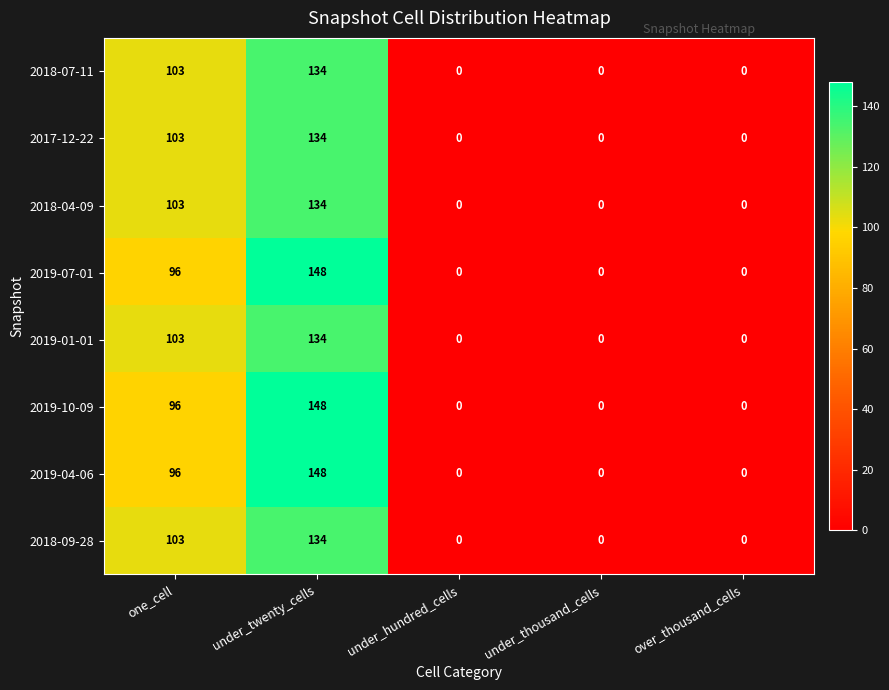

Which category has the highest value in the 2018-04-09 series?

under_twenty_cells